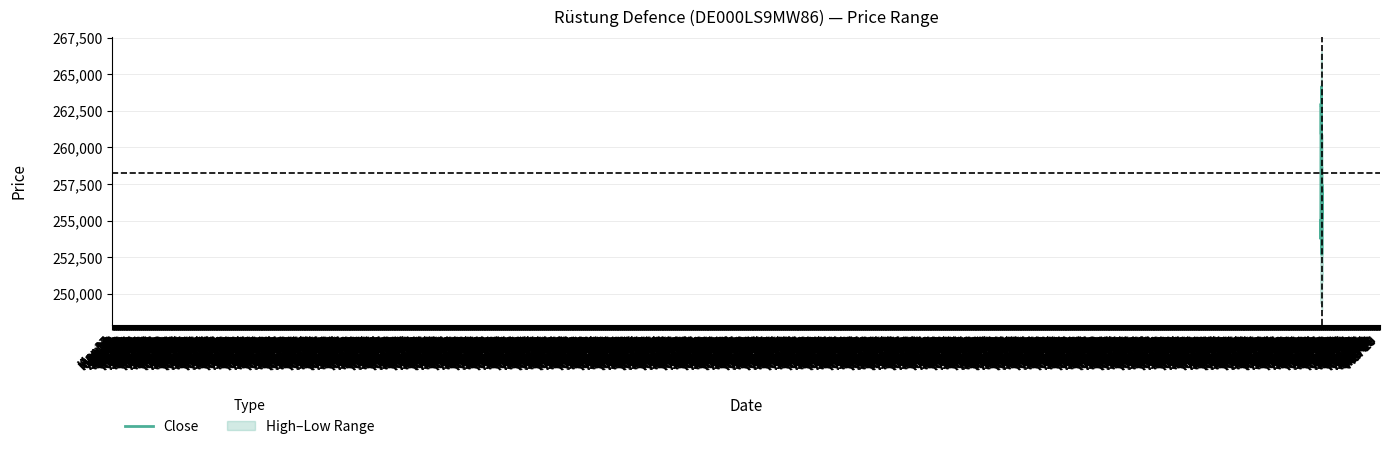

Does the chart have visible grid lines?

Yes